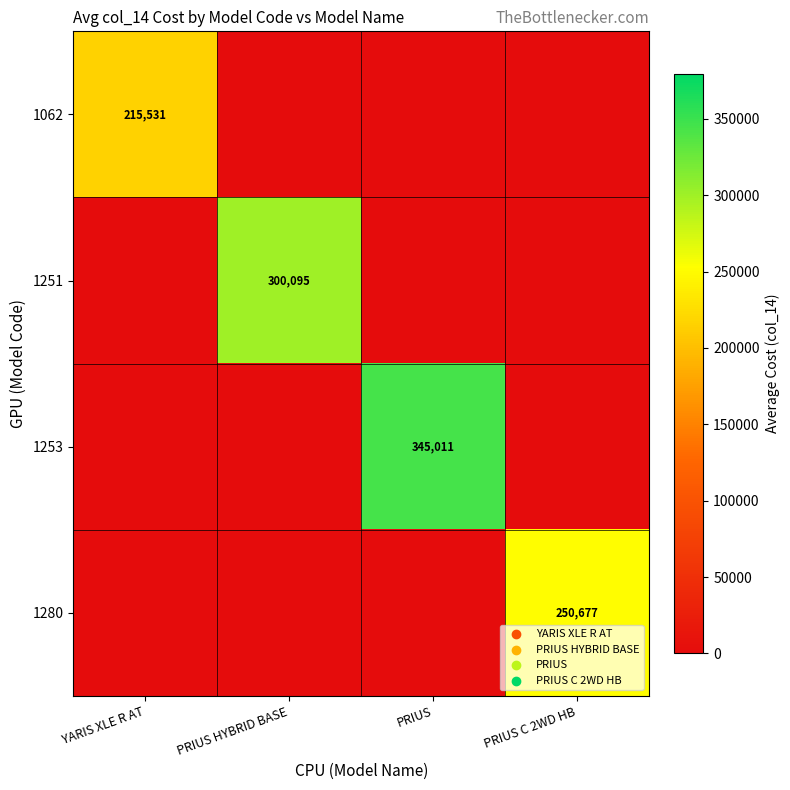

Is it true that 1253 equals 345011 at PRIUS?

True